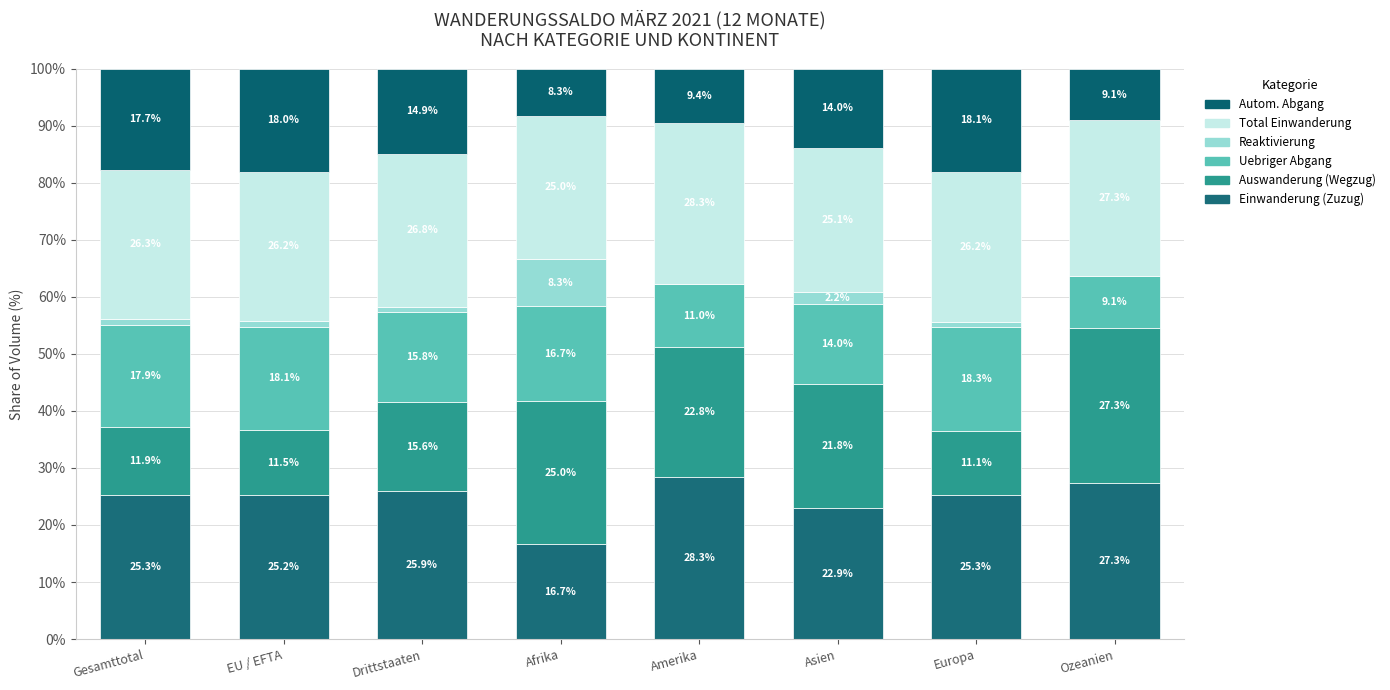

What is the label of the 8th bar from the right?

Gesamttotal